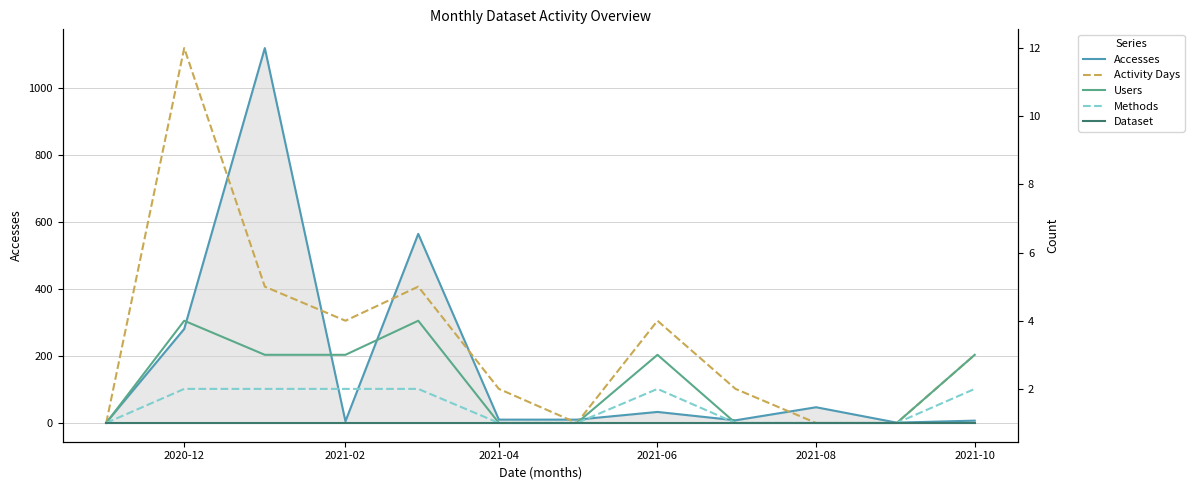

What value does the Accesses series have at 2021-06, to the nearest 50?

50